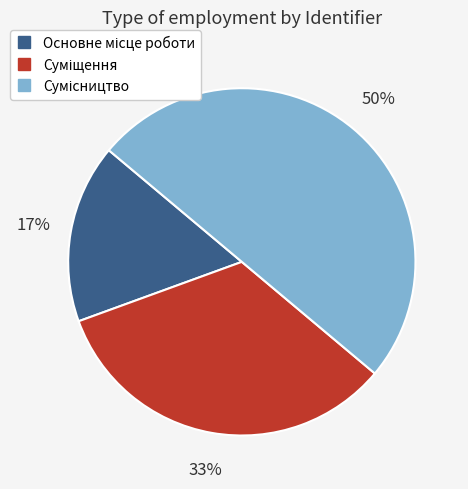

To the nearest percent, what is the average slice percentage?

33%